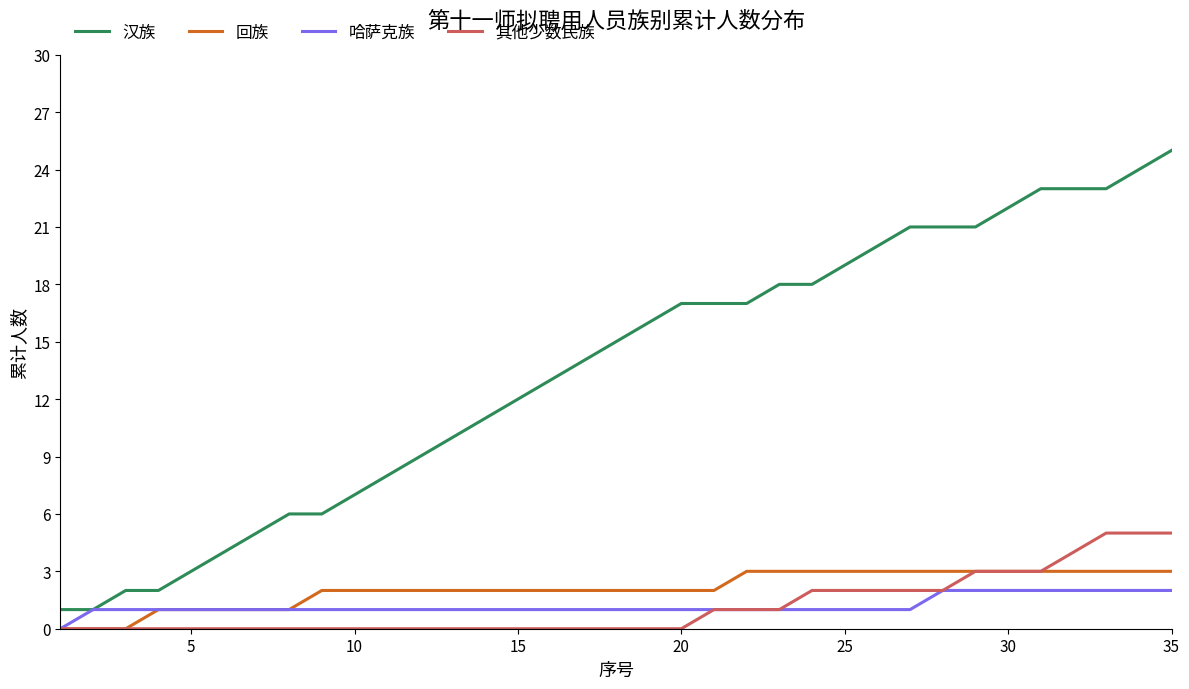

What is the greatest value displayed?

25